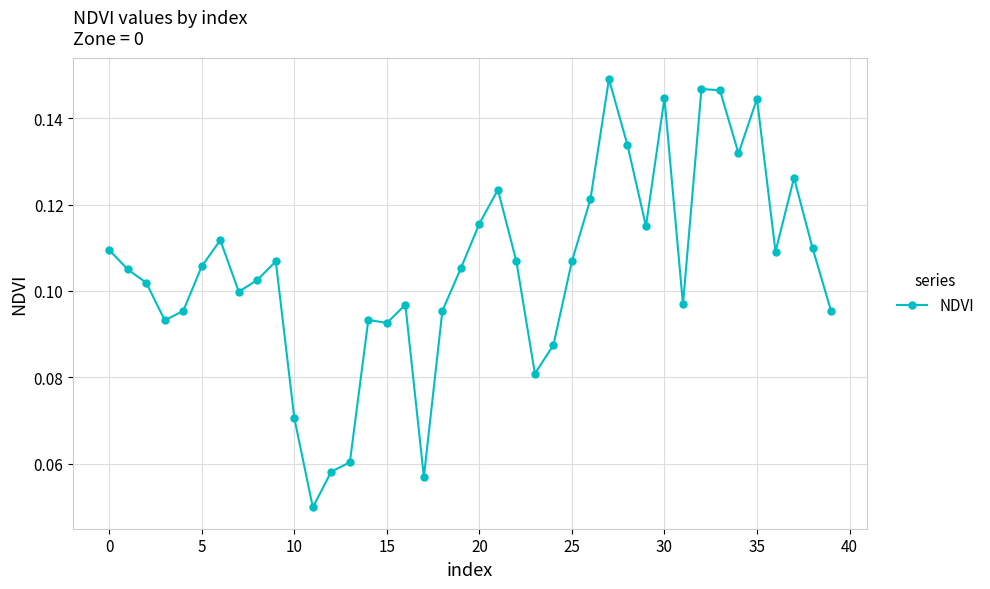

True or false: there are more than 1 points higher than both neighbors.

True